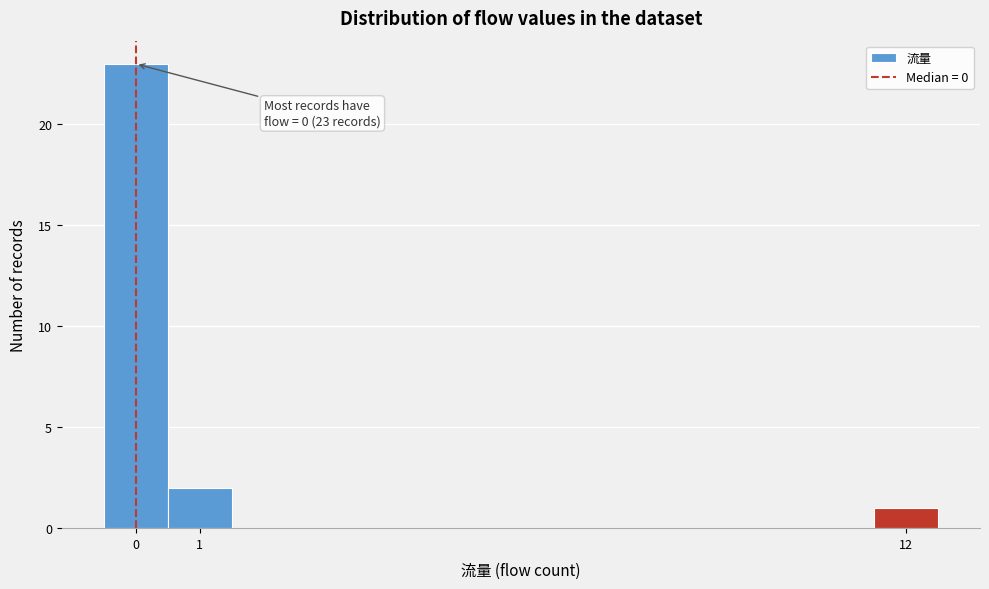

Over which range of the x-axis is the bar tallest?

-0.5 to 0.5